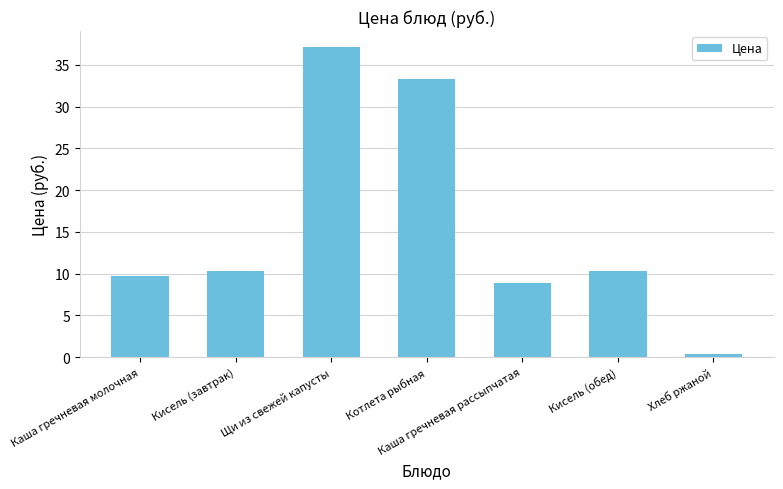

Which has a higher value, Хлеб ржаной or Кисель (завтрак)?

Кисель (завтрак)